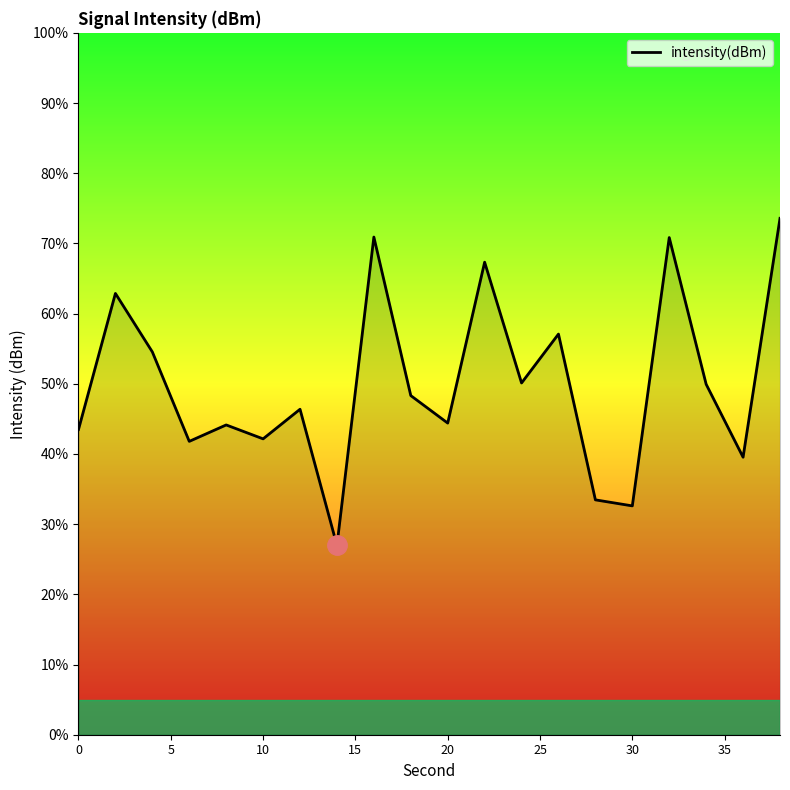

What is the difference between the maximum and minimum values?

46.6